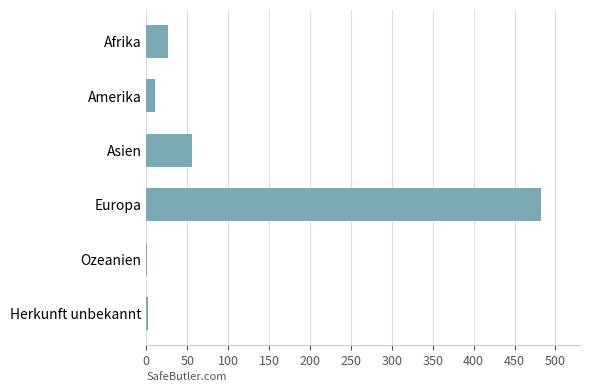

At which label is the value closest to 241?

Asien